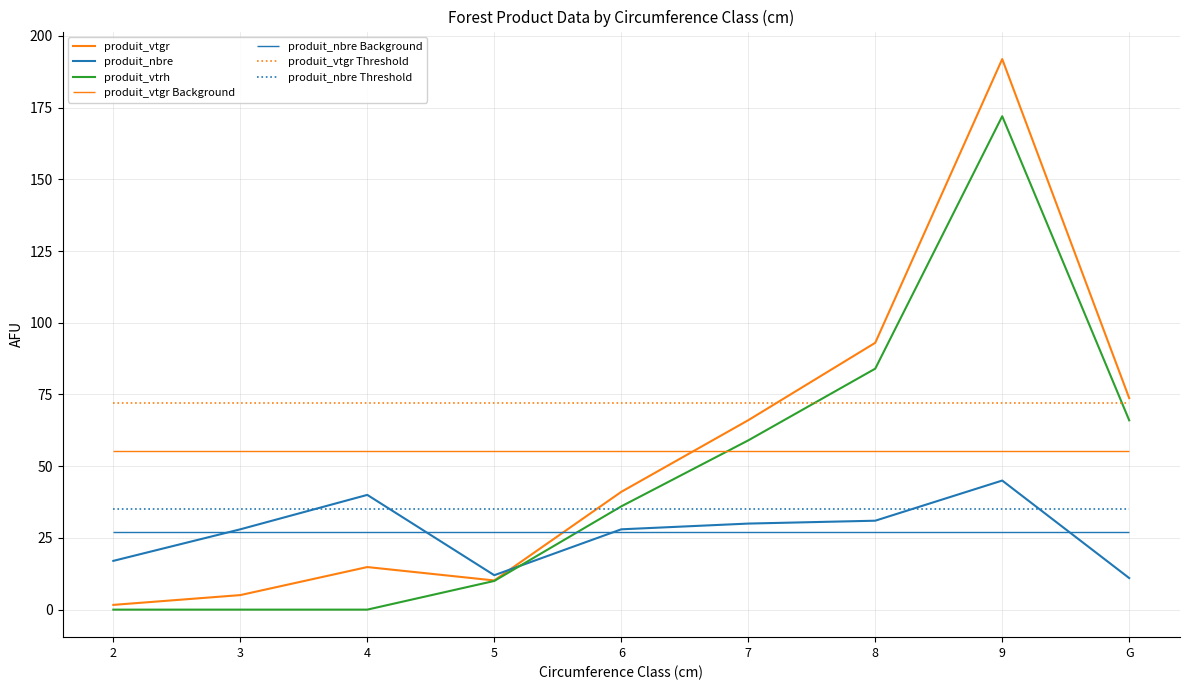

Reading left to right, transcribe all the data shown in this chart.

produit_vtgr: 1.7	5.1	14.8	10.2	41.1	66.0	93.0	191.9	73.7
produit_nbre: 17.0	28.0	40.0	12.0	28.0	30.0	31.0	45.0	11.0
produit_vtrh: 0.0	0.0	0.0	10.0	36.0	59.0	84.0	172.0	66.0